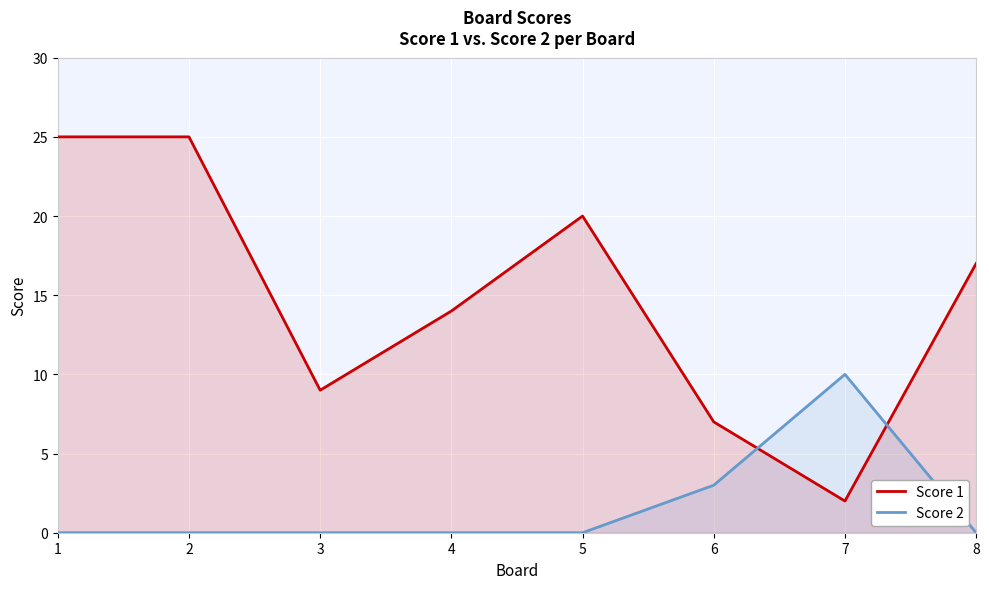

Which series has the largest total across all categories?

Score 1